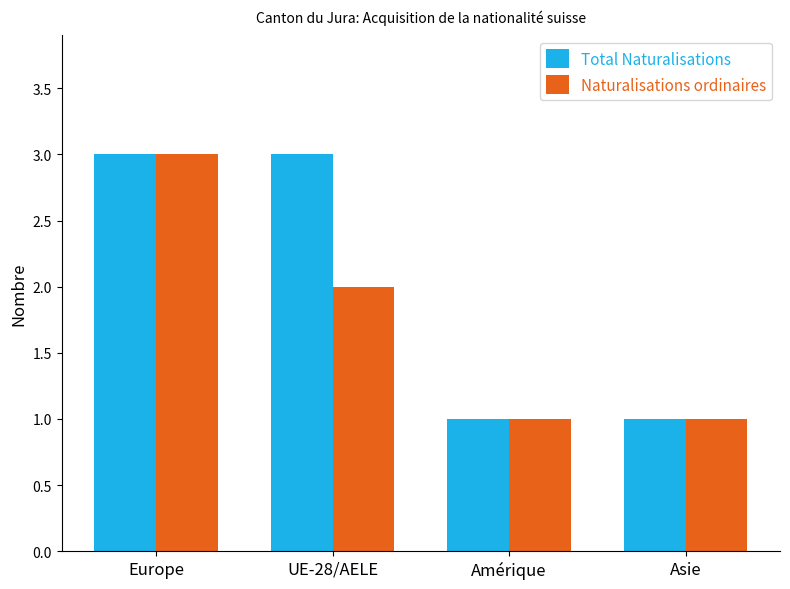

What is the maximum value for Total Naturalisations?

3